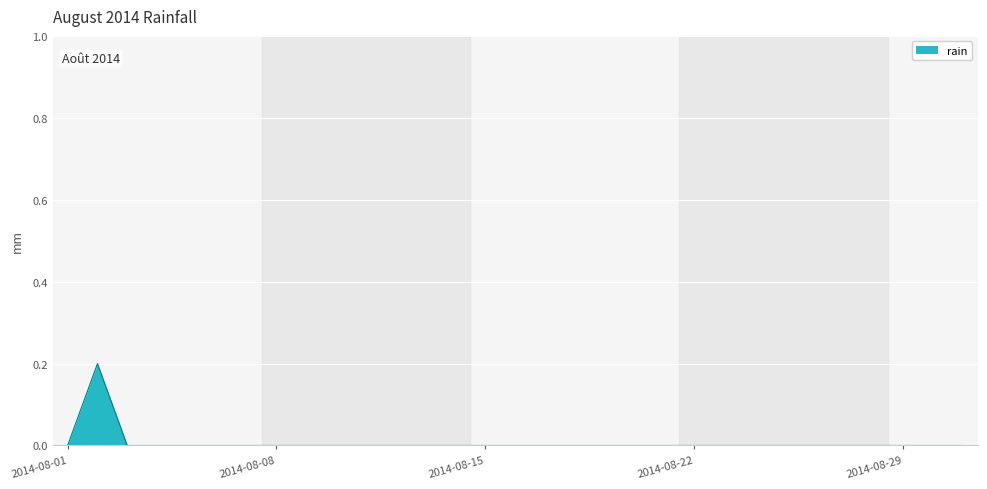

Reading left to right, what are all the values shown in this chart?

2014-08-01=0.0	2014-08-02=0.2	2014-08-03=0.0	2014-08-04=0.0	2014-08-05=0.0	2014-08-06=0.0	2014-08-07=0.0	2014-08-08=0.0	2014-08-09=0.0	2014-08-10=0.0	2014-08-11=0.0	2014-08-12=0.0	2014-08-13=0.0	2014-08-14=0.0	2014-08-15=0.0	2014-08-16=0.0	2014-08-17=0.0	2014-08-18=0.0	2014-08-19=0.0	2014-08-20=0.0	2014-08-21=0.0	2014-08-22=0.0	2014-08-23=0.0	2014-08-24=0.0	2014-08-25=0.0	2014-08-26=0.0	2014-08-27=0.0	2014-08-28=0.0	2014-08-29=0.0	2014-08-30=0.0	2014-08-31=0.0